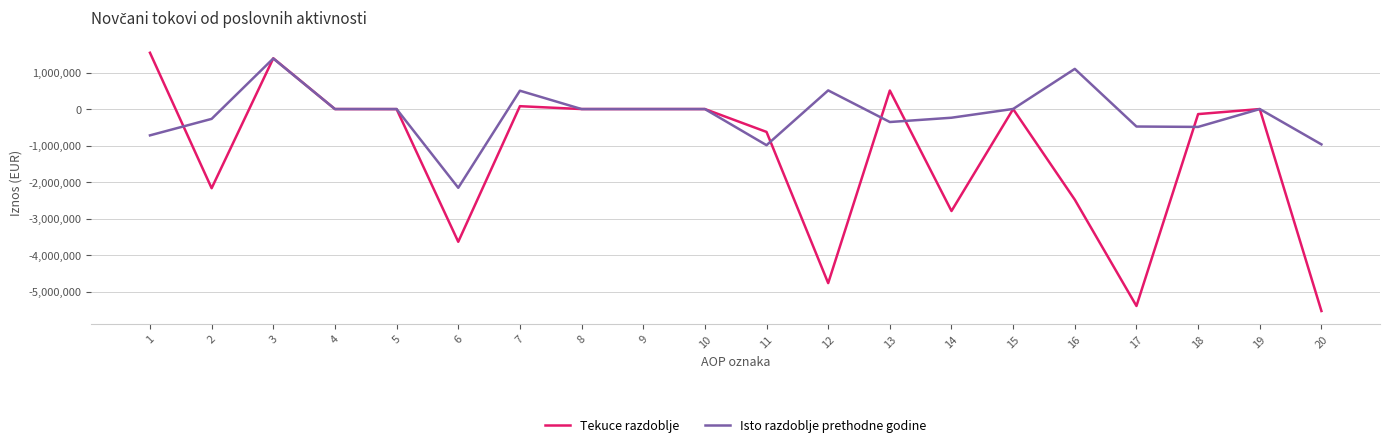

List the series in order of their peak value, highest first.

Tekuce razdoblje, Isto razdoblje prethodne godine